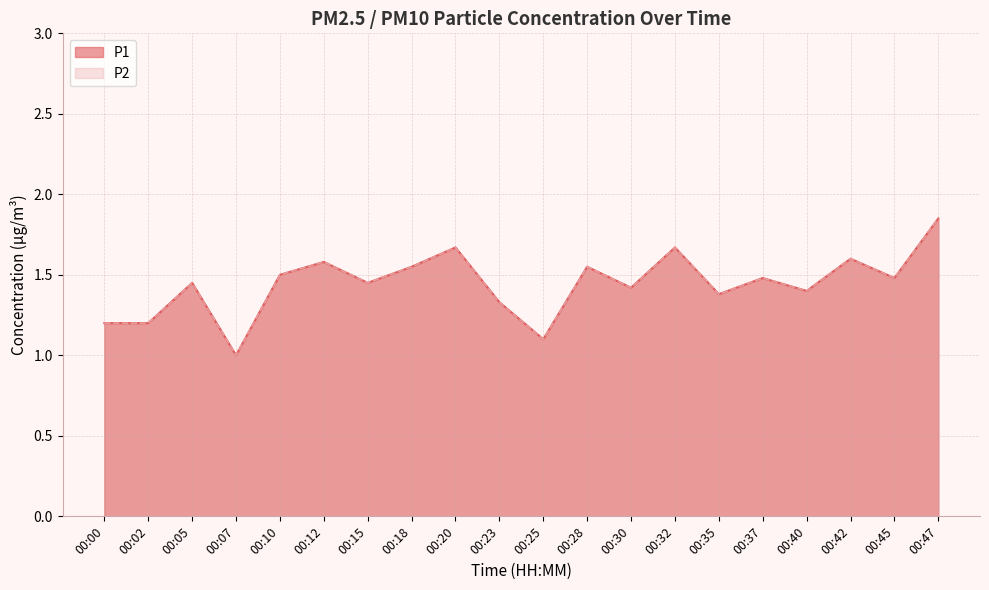

Reading right to left, transcribe all the data shown in this chart.

P1: 1.9	1.5	1.6	1.4	1.5	1.4	1.7	1.4	1.6	1.1	1.3	1.7	1.6	1.4	1.6	1.5	1.0	1.4	1.2	1.2
P2: 1.9	1.5	1.6	1.4	1.5	1.4	1.7	1.4	1.6	1.1	1.3	1.7	1.6	1.4	1.6	1.5	1.0	1.4	1.2	1.2